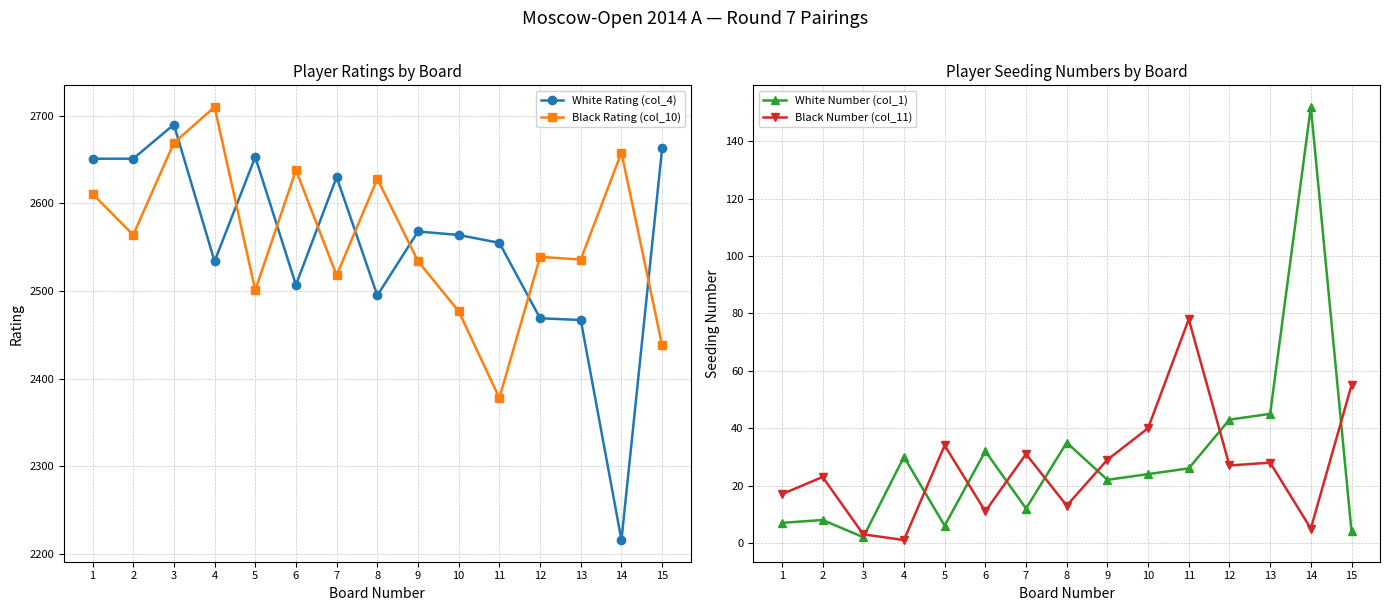

Is this an area chart (filled region under the line)?

No